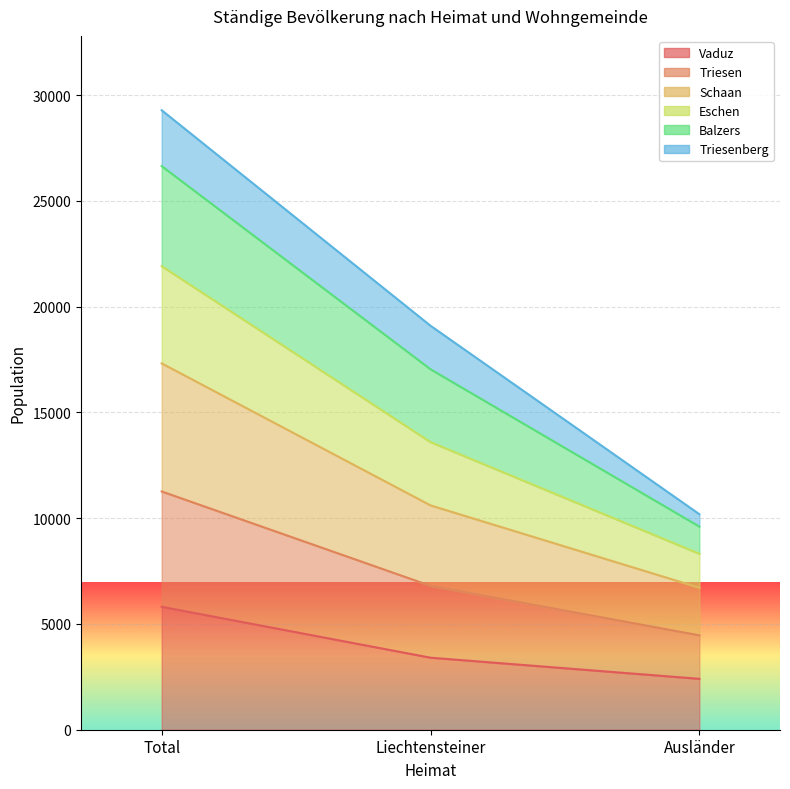

Where does the Schaan series first go above 17039?

Total